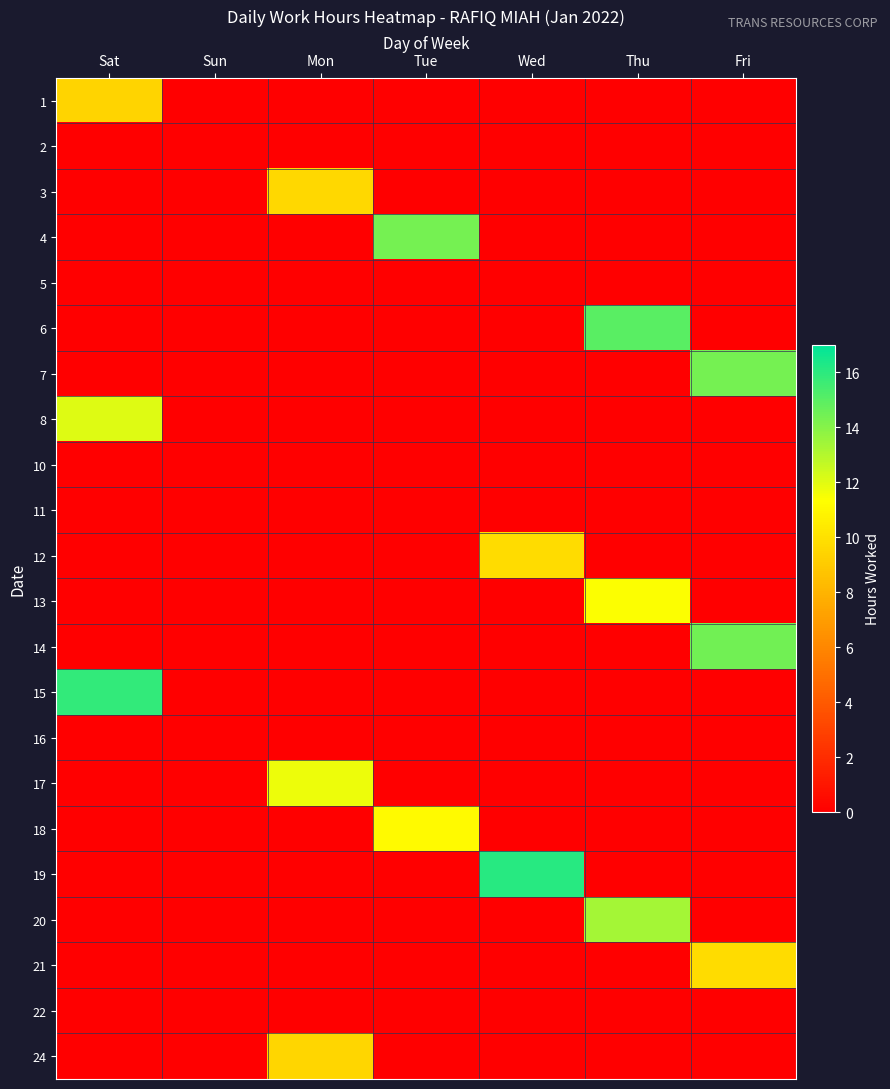

Reading right to left, transcribe all the data shown in this chart.

1: Fri=0.0	Thu=0.0	Wed=0.0	Tue=0.0	Mon=0.0	Sun=0.0	Sat=9.4
2: Fri=0.0	Thu=0.0	Wed=0.0	Tue=0.0	Mon=0.0	Sun=0.0	Sat=0.0
3: Fri=0.0	Thu=0.0	Wed=0.0	Tue=0.0	Mon=9.6	Sun=0.0	Sat=0.0
4: Fri=0.0	Thu=0.0	Wed=0.0	Tue=14.4	Mon=0.0	Sun=0.0	Sat=0.0
5: Fri=0.0	Thu=0.0	Wed=0.0	Tue=0.0	Mon=0.0	Sun=0.0	Sat=0.0
6: Fri=0.0	Thu=14.9	Wed=0.0	Tue=0.0	Mon=0.0	Sun=0.0	Sat=0.0
7: Fri=14.4	Thu=0.0	Wed=0.0	Tue=0.0	Mon=0.0	Sun=0.0	Sat=0.0
8: Fri=0.0	Thu=0.0	Wed=0.0	Tue=0.0	Mon=0.0	Sun=0.0	Sat=12.1
10: Fri=0.0	Thu=0.0	Wed=0.0	Tue=0.0	Mon=0.0	Sun=0.0	Sat=0.0
11: Fri=0.0	Thu=0.0	Wed=0.0	Tue=0.0	Mon=0.0	Sun=0.0	Sat=0.0
12: Fri=0.0	Thu=0.0	Wed=9.8	Tue=0.0	Mon=0.0	Sun=0.0	Sat=0.0
13: Fri=0.0	Thu=11.4	Wed=0.0	Tue=0.0	Mon=0.0	Sun=0.0	Sat=0.0
14: Fri=14.5	Thu=0.0	Wed=0.0	Tue=0.0	Mon=0.0	Sun=0.0	Sat=0.0
15: Fri=0.0	Thu=0.0	Wed=0.0	Tue=0.0	Mon=0.0	Sun=0.0	Sat=15.8
16: Fri=0.0	Thu=0.0	Wed=0.0	Tue=0.0	Mon=0.0	Sun=0.0	Sat=0.0
17: Fri=0.0	Thu=0.0	Wed=0.0	Tue=0.0	Mon=11.7	Sun=0.0	Sat=0.0
18: Fri=0.0	Thu=0.0	Wed=0.0	Tue=11.1	Mon=0.0	Sun=0.0	Sat=0.0
19: Fri=0.0	Thu=0.0	Wed=16.1	Tue=0.0	Mon=0.0	Sun=0.0	Sat=0.0
20: Fri=0.0	Thu=13.3	Wed=0.0	Tue=0.0	Mon=0.0	Sun=0.0	Sat=0.0
21: Fri=9.8	Thu=0.0	Wed=0.0	Tue=0.0	Mon=0.0	Sun=0.0	Sat=0.0
22: Fri=0.0	Thu=0.0	Wed=0.0	Tue=0.0	Mon=0.0	Sun=0.0	Sat=0.0
24: Fri=0.0	Thu=0.0	Wed=0.0	Tue=0.0	Mon=9.5	Sun=0.0	Sat=0.0